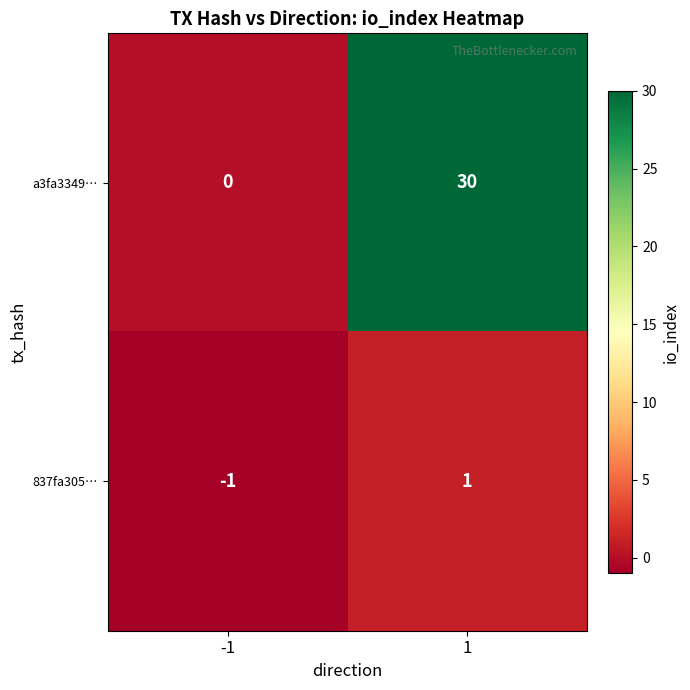

List the series in order of their overall mean, highest first.

a3fa3349…, 837fa305…